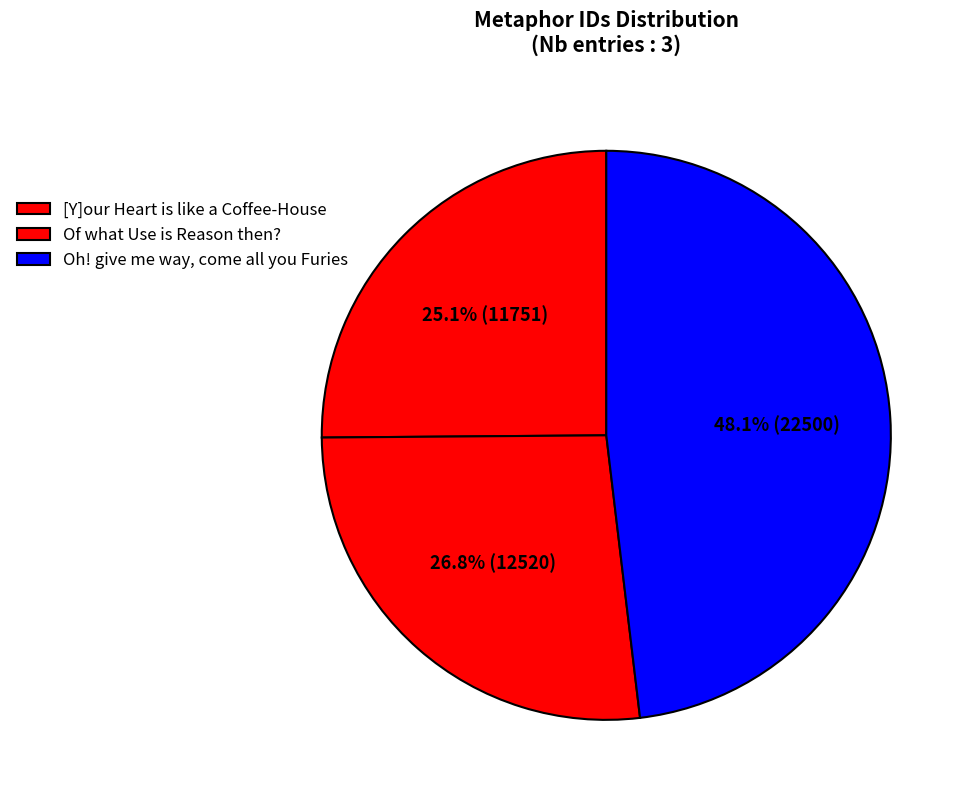

Does Oh! give me way, come all you Furies represent more than half of the total?

No